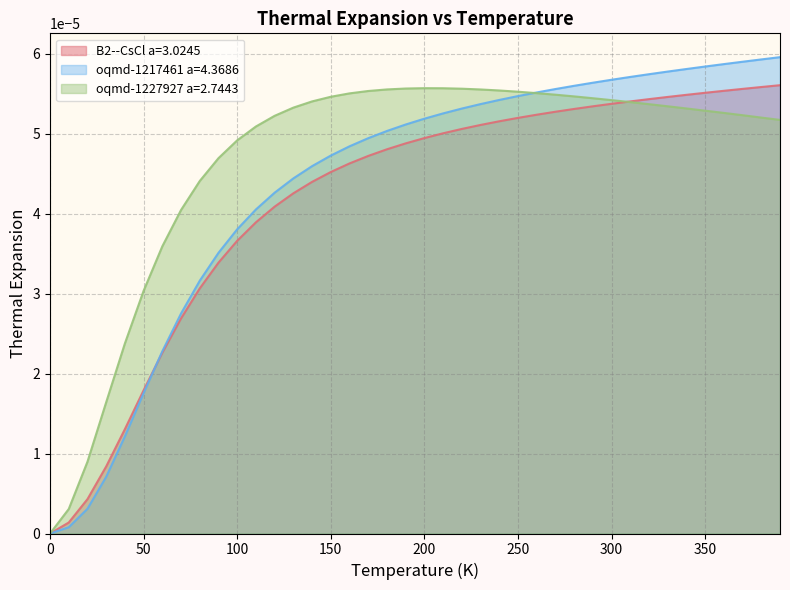

How many positive values does the B2--CsCl a=3.0245 series have?

39